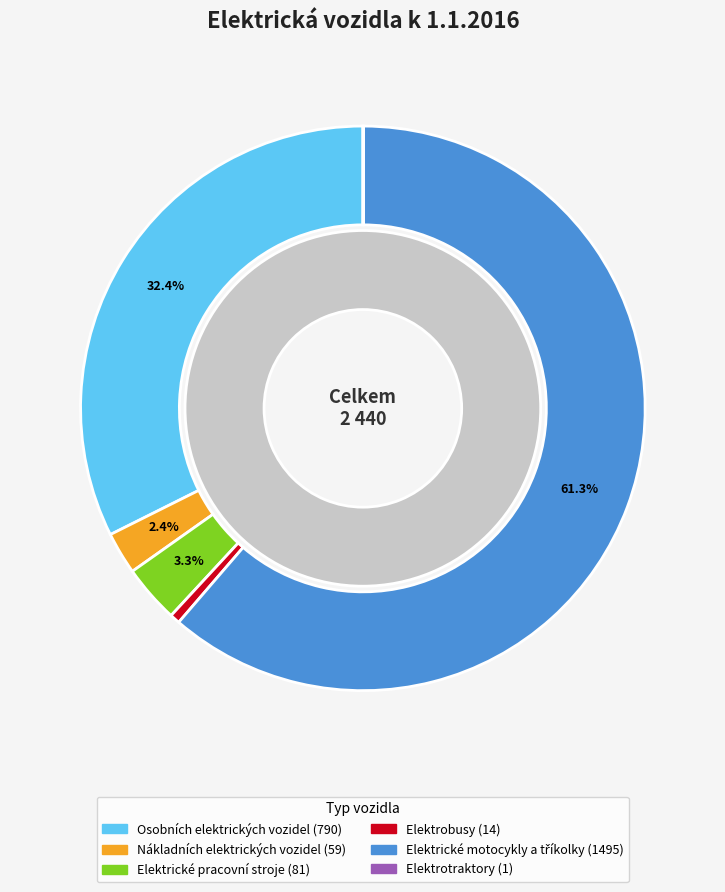

What percentage is the Elektrobusy slice, to the nearest percent?

1%